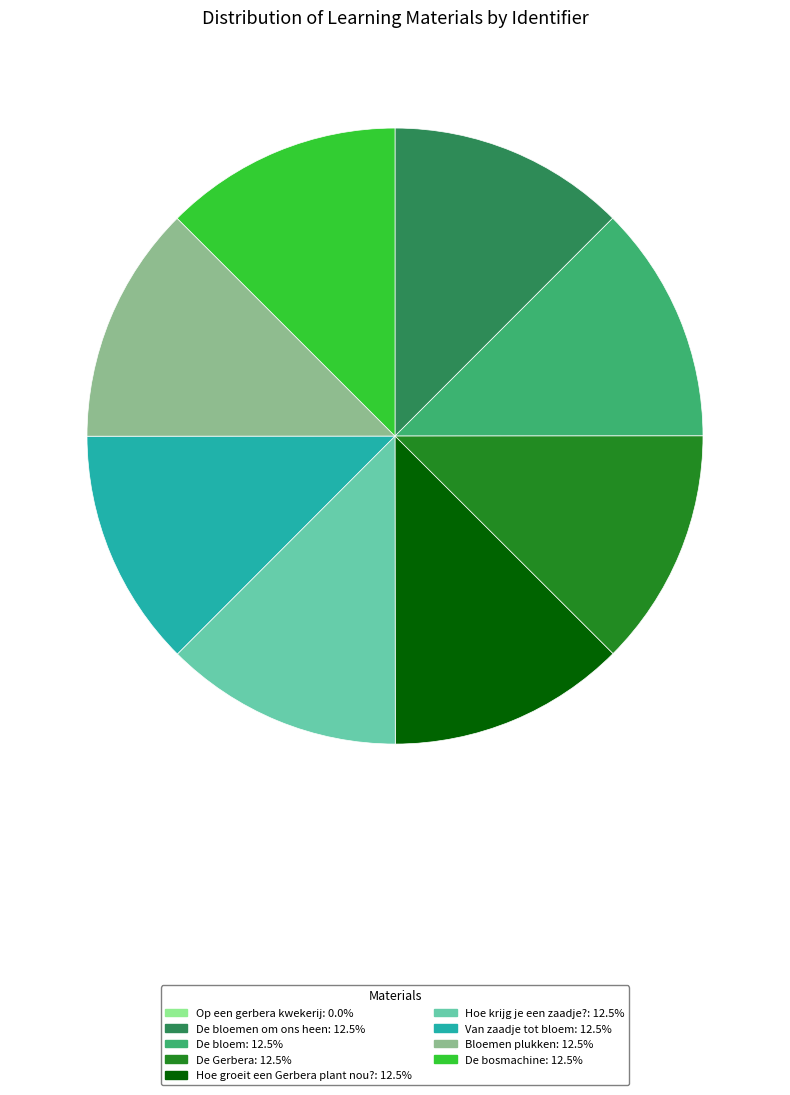

Combined, do De bloem: 12.5% and De bosmachine: 12.5% account for over 50%?

No